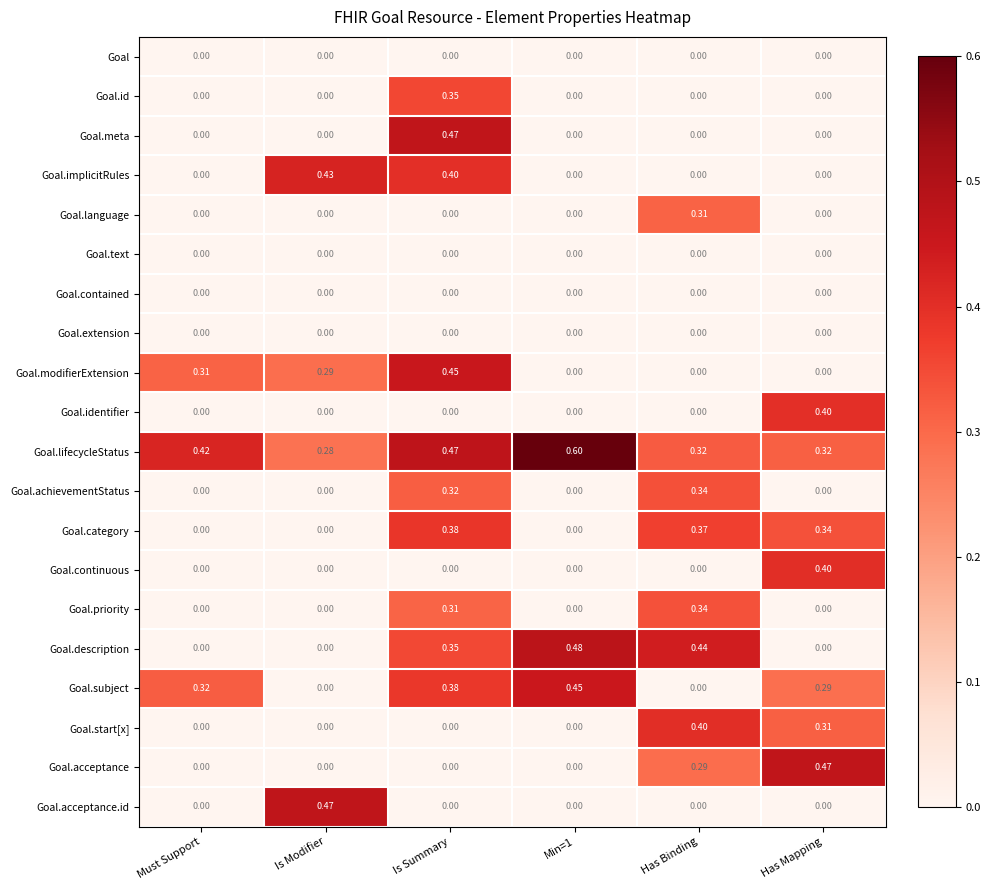

Which series changed the most between Min=1 and Has Binding?

Goal.subject